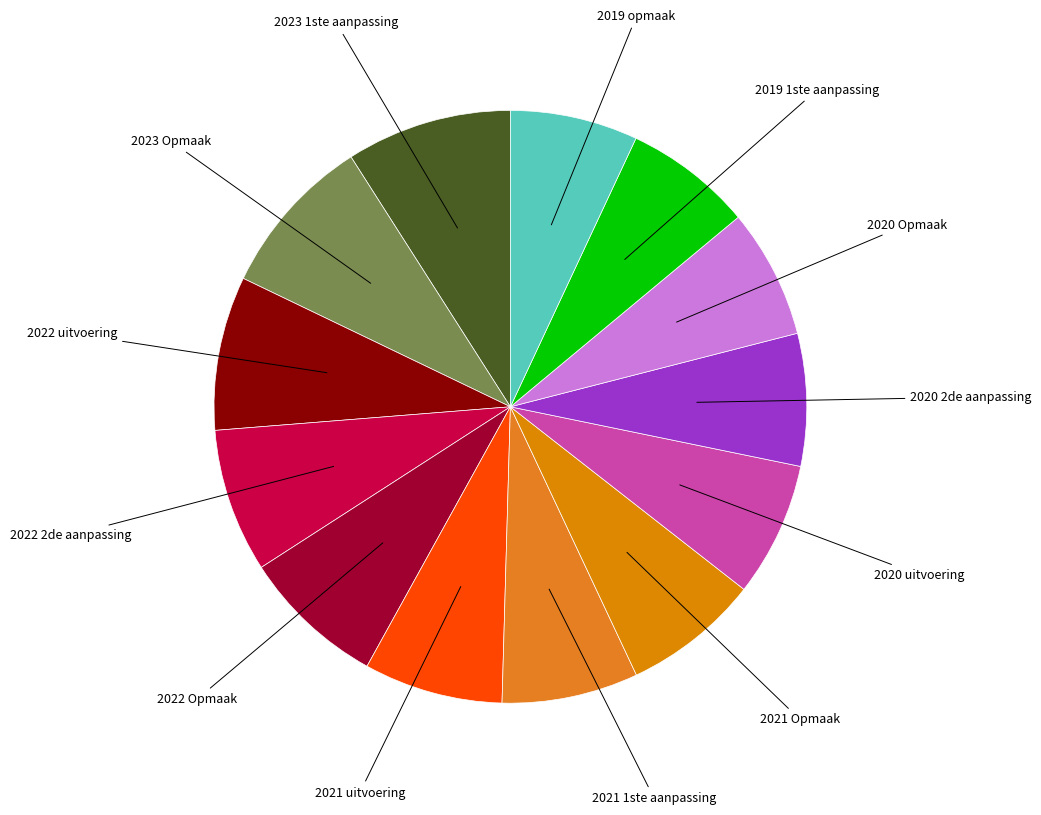

Which has a higher value, 2022 uitvoering or 2023 1ste aanpassing?

2023 1ste aanpassing